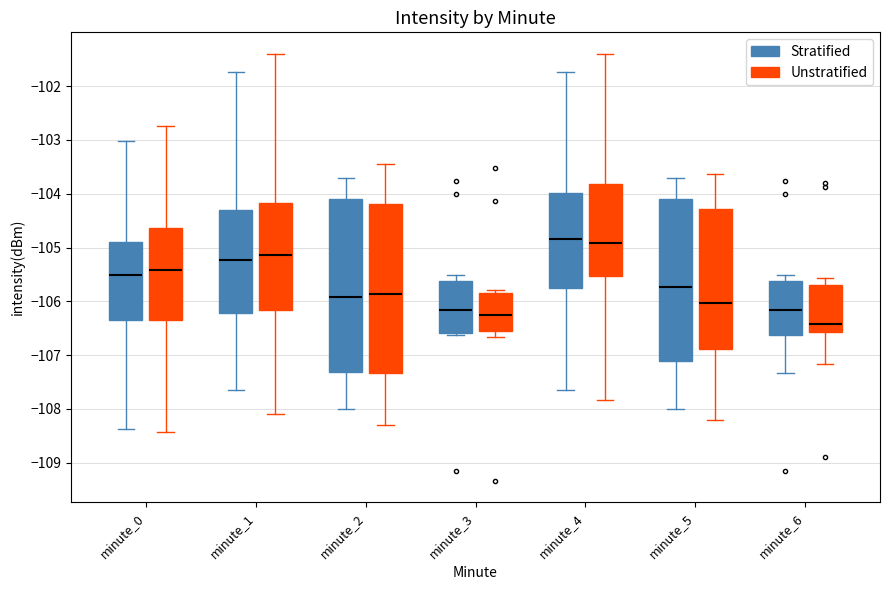

Reading left to right, transcribe this box plot: for each box, give where its median line is, the range the box spans, and where its two whiskers end, as read against the y-axis. The values are not printed on the chart, so give them approximately, as read against the axis.

minute_0 (Stratified): median -105.5, box -106.3 to -104.9, whiskers -108.4 to -103.0
minute_0 (Unstratified): median -105.4, box -106.3 to -104.6, whiskers -108.4 to -102.7
minute_1 (Stratified): median -105.2, box -106.2 to -104.3, whiskers -107.6 to -101.7
minute_1 (Unstratified): median -105.1, box -106.2 to -104.2, whiskers -108.1 to -101.4
minute_2 (Stratified): median -105.9, box -107.3 to -104.1, whiskers -108.0 to -103.7
minute_2 (Unstratified): median -105.9, box -107.3 to -104.2, whiskers -108.3 to -103.5
minute_3 (Stratified): median -106.2, box -106.6 to -105.6, whiskers -106.6 (just below the box's lower edge) to -105.5
minute_3 (Unstratified): median -106.3, box -106.5 to -105.8, whiskers -106.7 to -105.8 (just above the box's upper edge)
minute_4 (Stratified): median -104.8, box -105.8 to -104.0, whiskers -107.6 to -101.7
minute_4 (Unstratified): median -104.9, box -105.5 to -103.8, whiskers -107.8 to -101.4
minute_5 (Stratified): median -105.7, box -107.1 to -104.1, whiskers -108.0 to -103.7
minute_5 (Unstratified): median -106.0, box -106.9 to -104.3, whiskers -108.2 to -103.6
minute_6 (Stratified): median -106.2, box -106.6 to -105.6, whiskers -107.3 to -105.5
minute_6 (Unstratified): median -106.4, box -106.6 to -105.7, whiskers -107.2 to -105.6